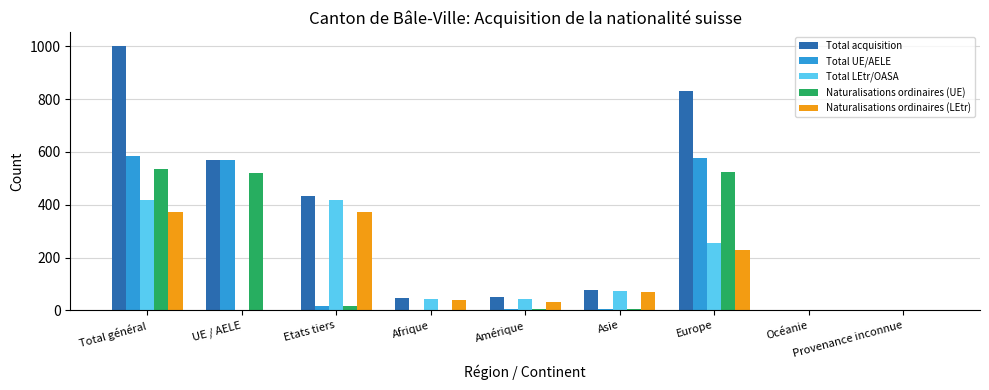

How many groups of bars are there?

9